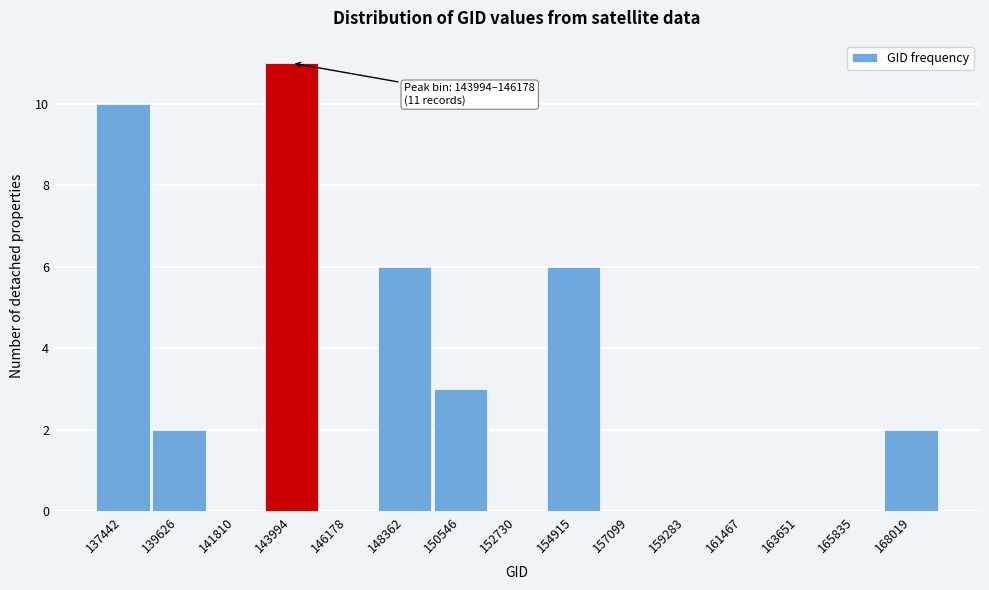

Reading left to right, what are all the values shown in this chart?

137442=10	139626=2	141810=0	143994=11	146178=0	148362=6	150546=3	152730=0	154915=6	157099=0	159283=0	161467=0	163651=0	165835=0	168019=2